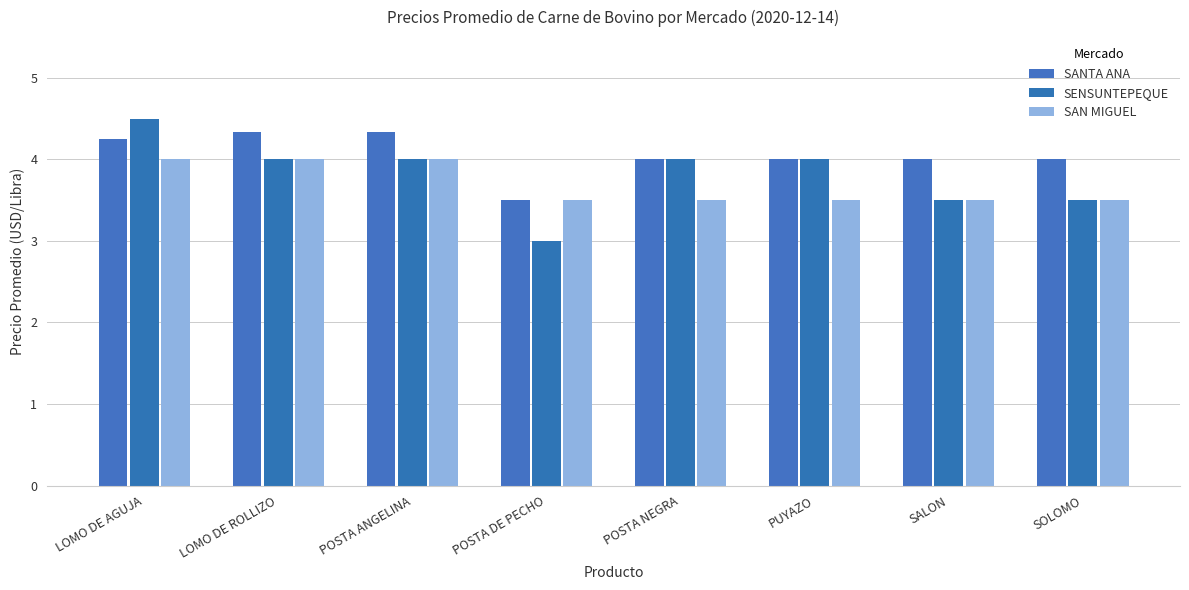

What is the value of the SENSUNTEPEQUE bar at the 7th from the left?

3.5